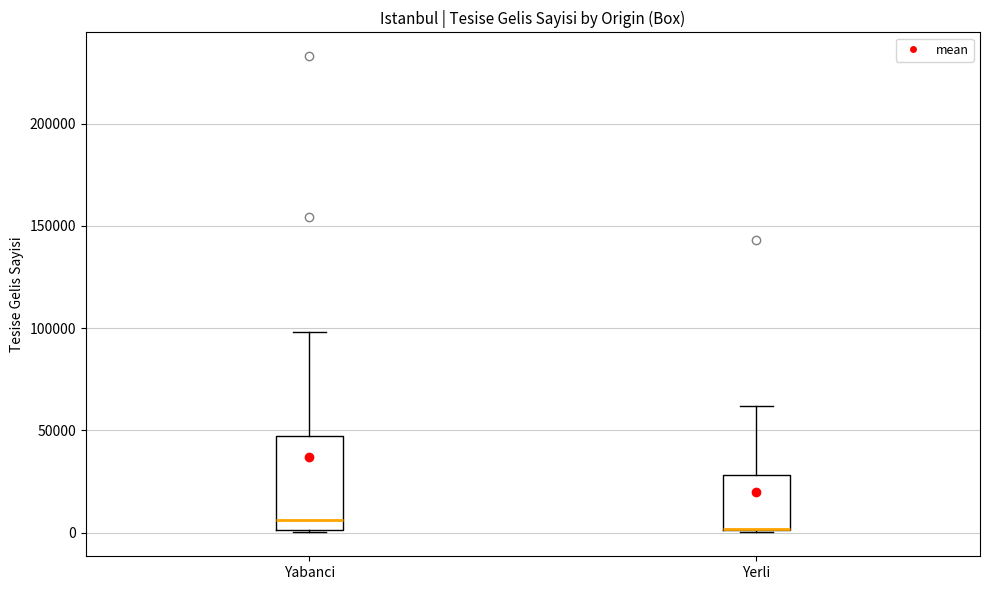

Which box is the tallest, from its lower edge to its upper edge?

Yabanci